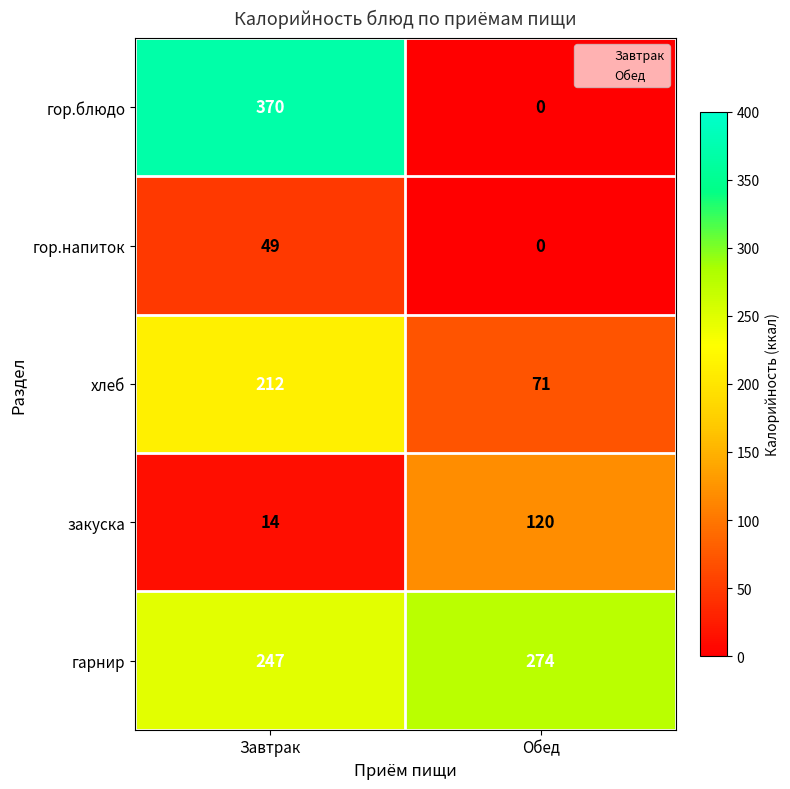

The гарнир series shows 446 at Обед. True or false?

False